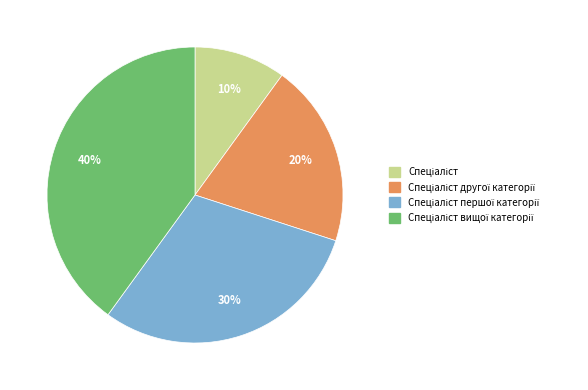

To the nearest percent, what is the difference between the largest and smallest slice percentages?

30%